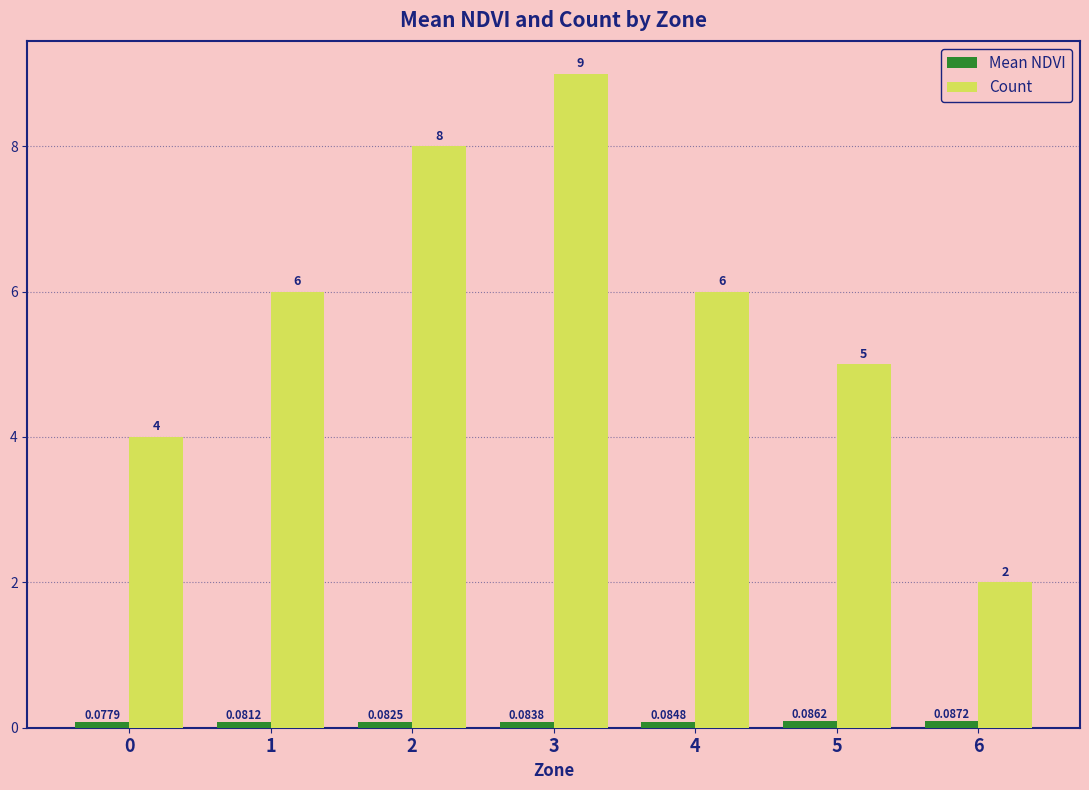

Does the chart contain stacked bars?

No